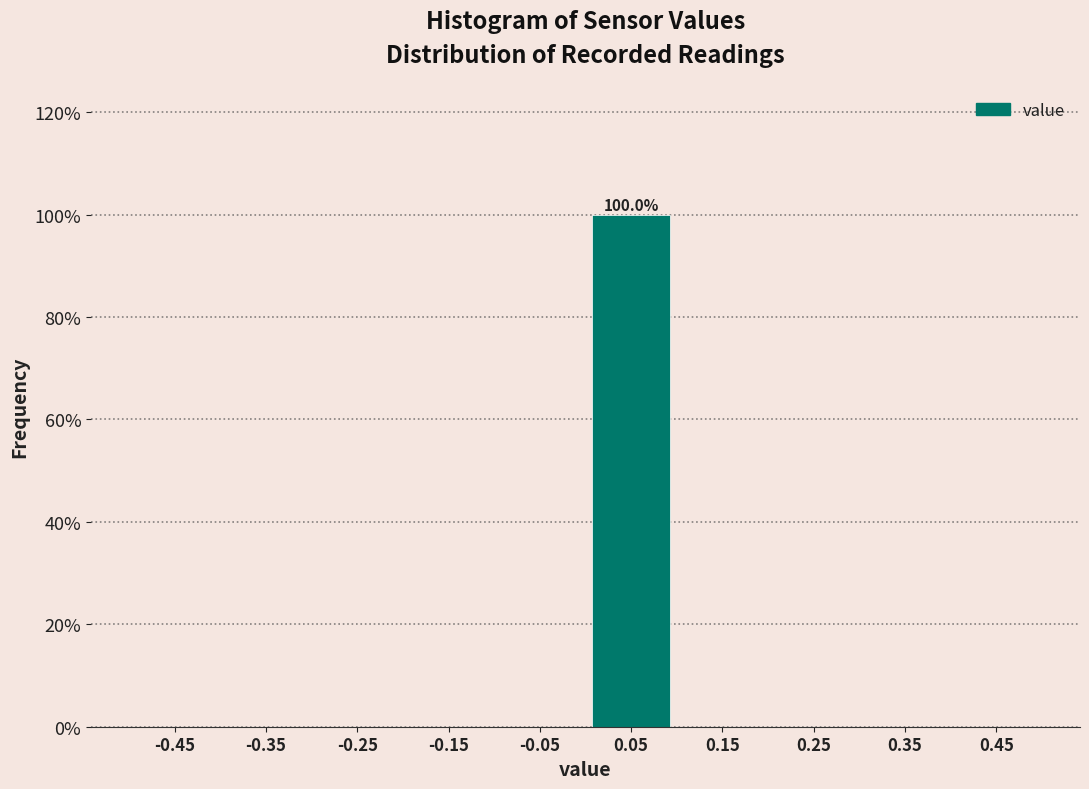

Which range on the x-axis has the tallest bar?

0.0 to 0.1